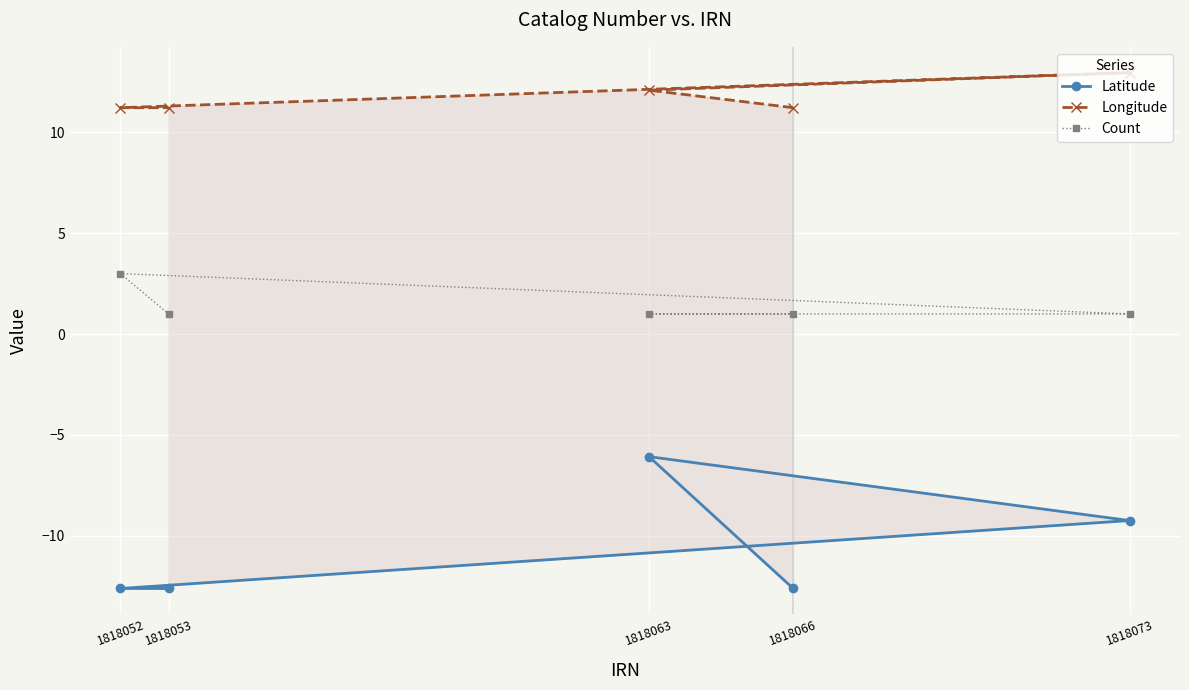

Which has a higher value, 1818053 or 1818052?

1818053